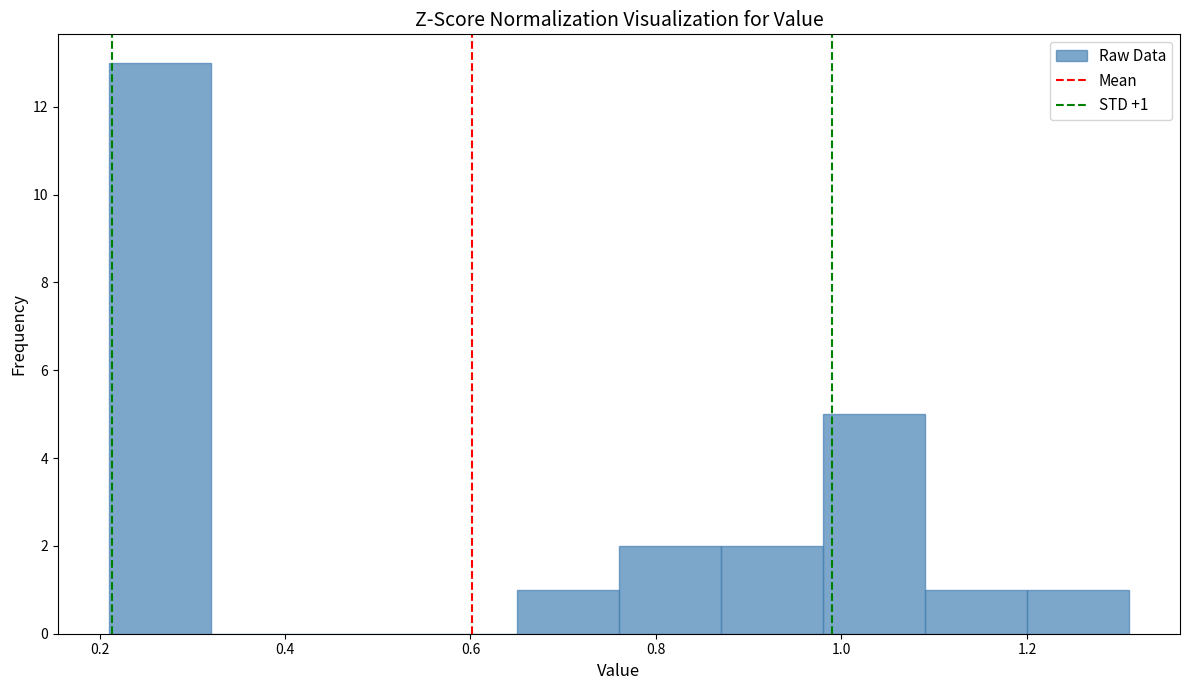

Which range on the x-axis has the tallest bar?

0.21 to 0.32